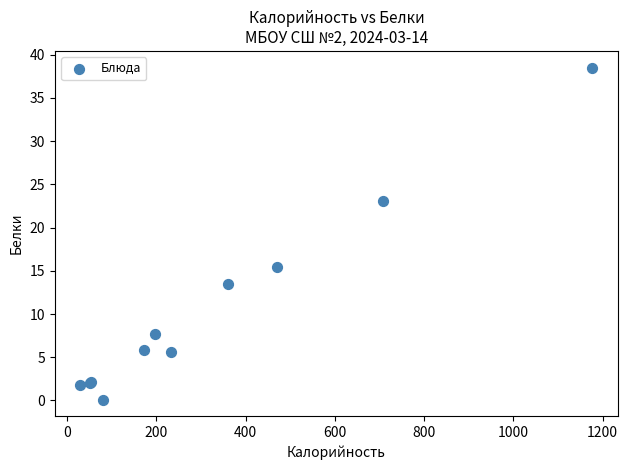

What Y value in the scatter plot is closest to 19?

15.4